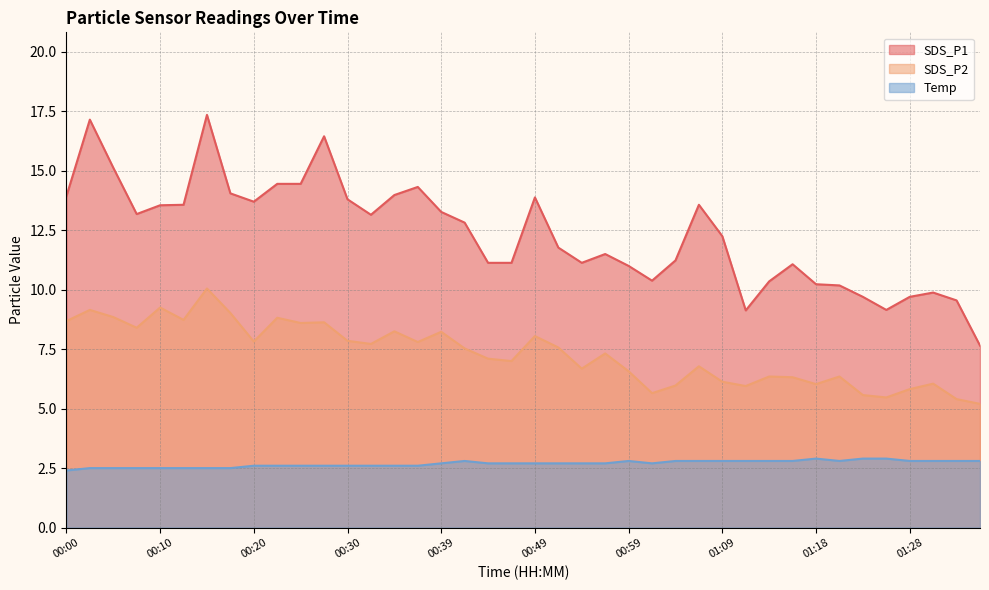

What is the difference between the maximum and minimum values in the Temp series?

0.5